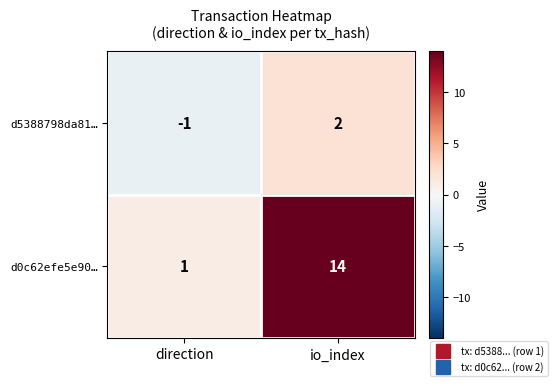

What is the sum of the d0c62efe5e90… values at direction and io_index?

15